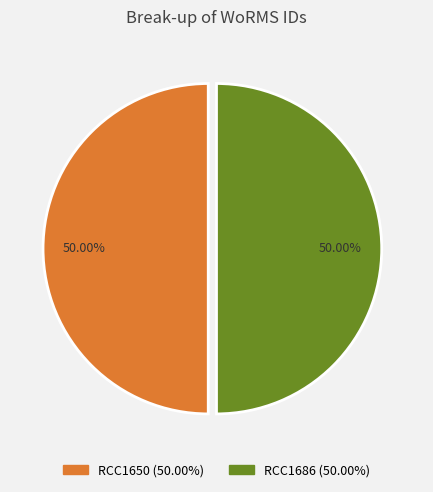

To the nearest percent, what is the combined percentage of RCC1650 and RCC1686?

100%